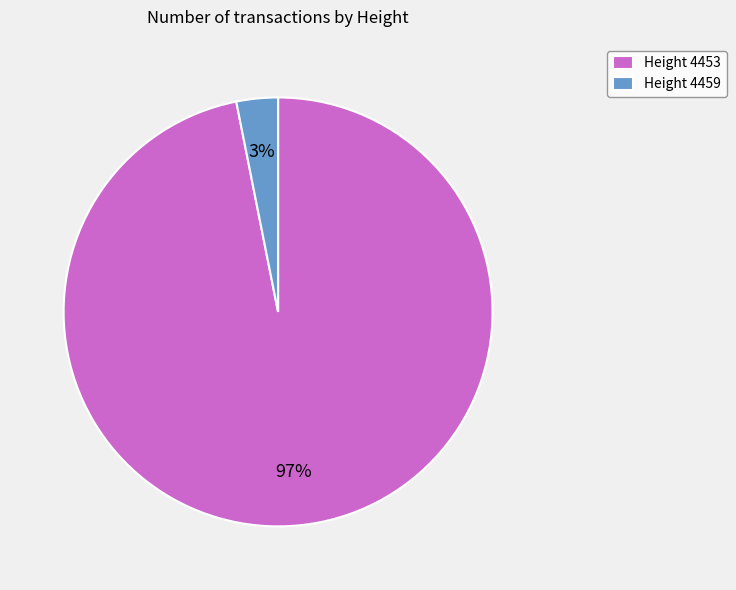

True or false: Height 4459 accounts for 17% of the total.

False